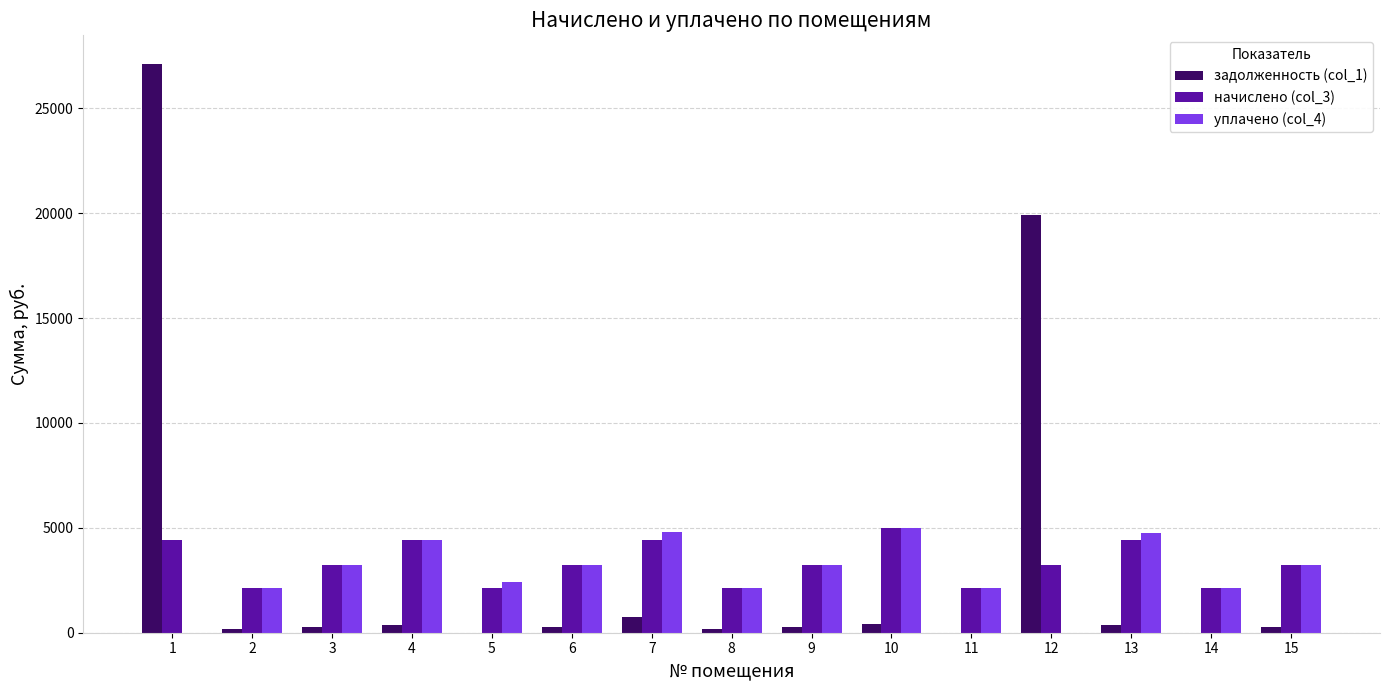

How many values in the начислено (col_3) series exceed 3224?

8